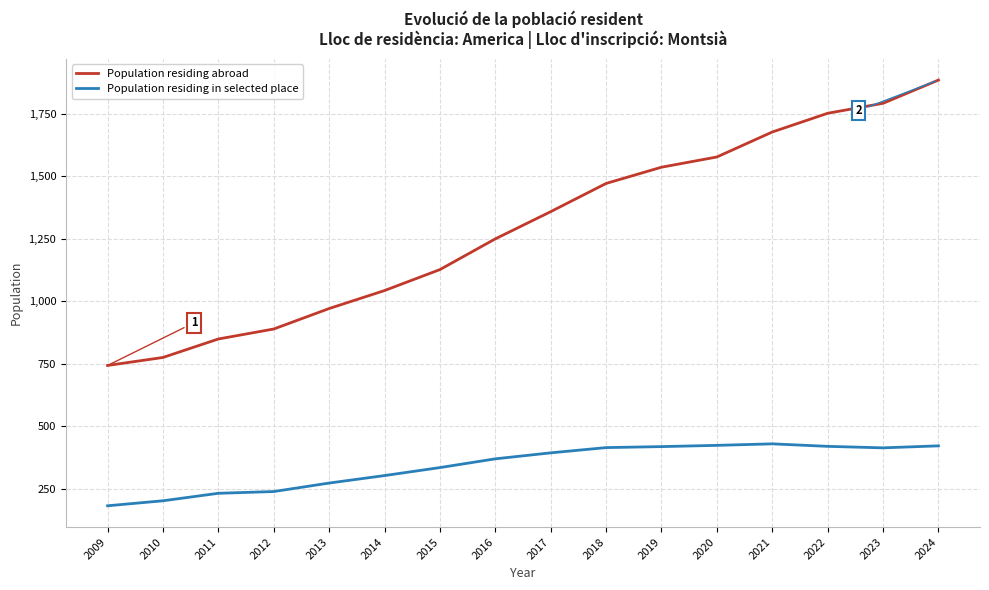

True or false: Population residing abroad and Population residing in selected place intersect in this chart.

False